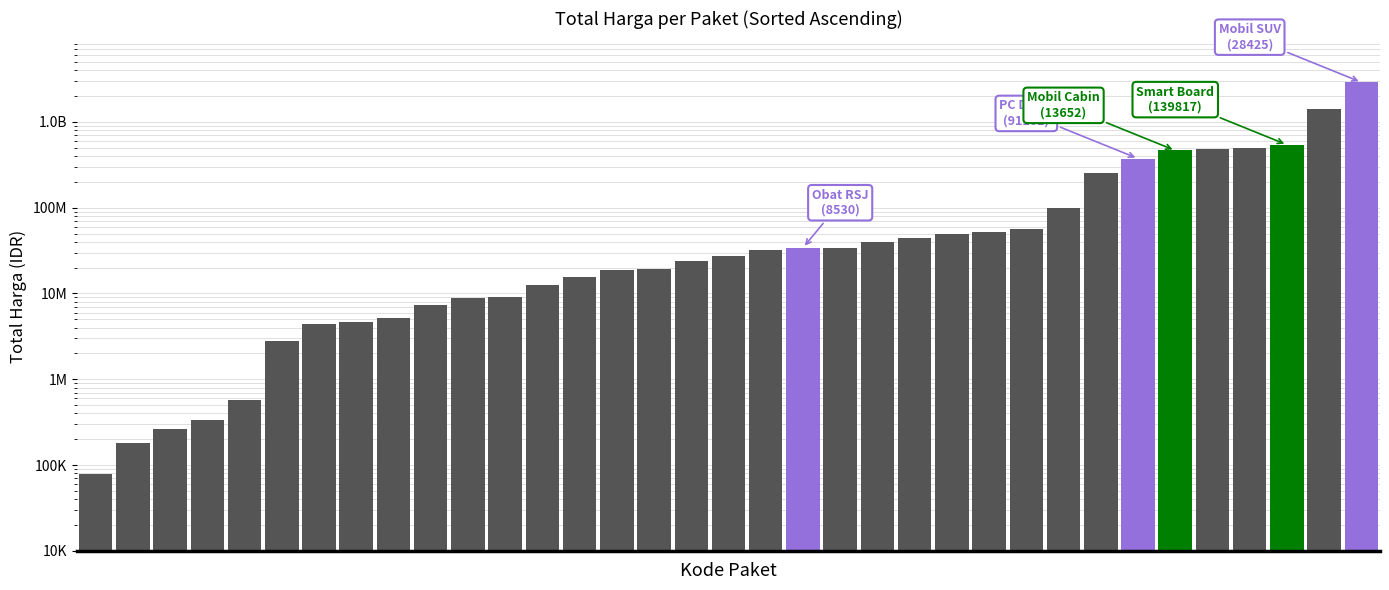

Rank the categories by value from lowest to highest.

0, 1, 2, 3, 4, 5, 6, 7, 8, 9, 10, 11, 12, 13, 14, 15, 16, 17, 18, 19, 20, 21, 22, 23, 24, 25, 26, 27, 28, 29, 30, 31, 32, 33, 34